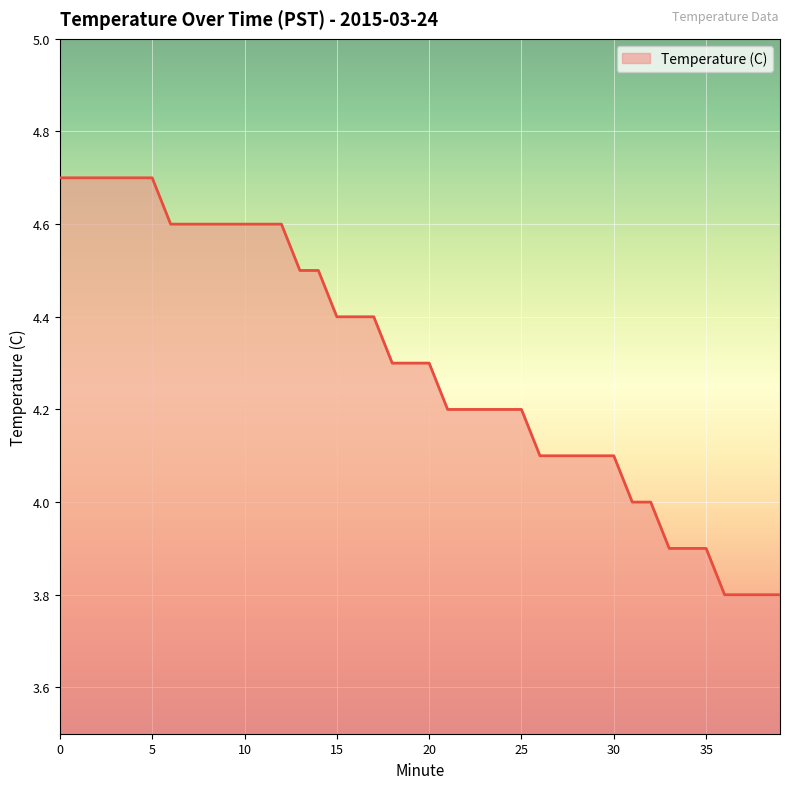

Count the values in the range 4 to 5.

33